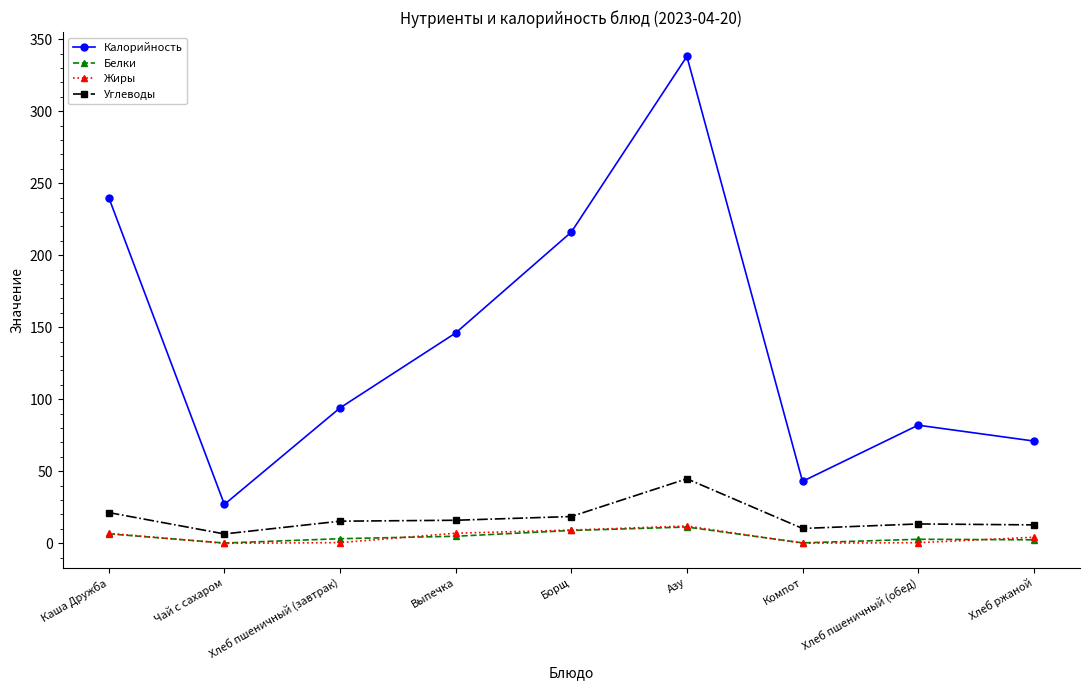

What is the difference between the second highest and minimum values in the Калорийность series?

213.0